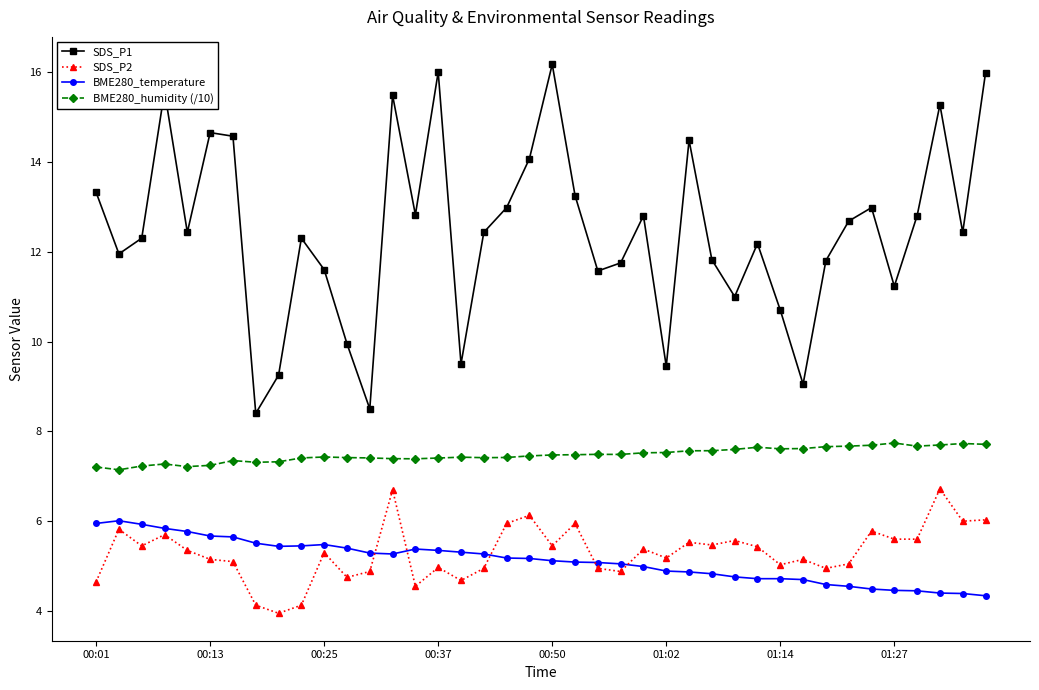

Which series has the largest range (max minus min)?

SDS_P1